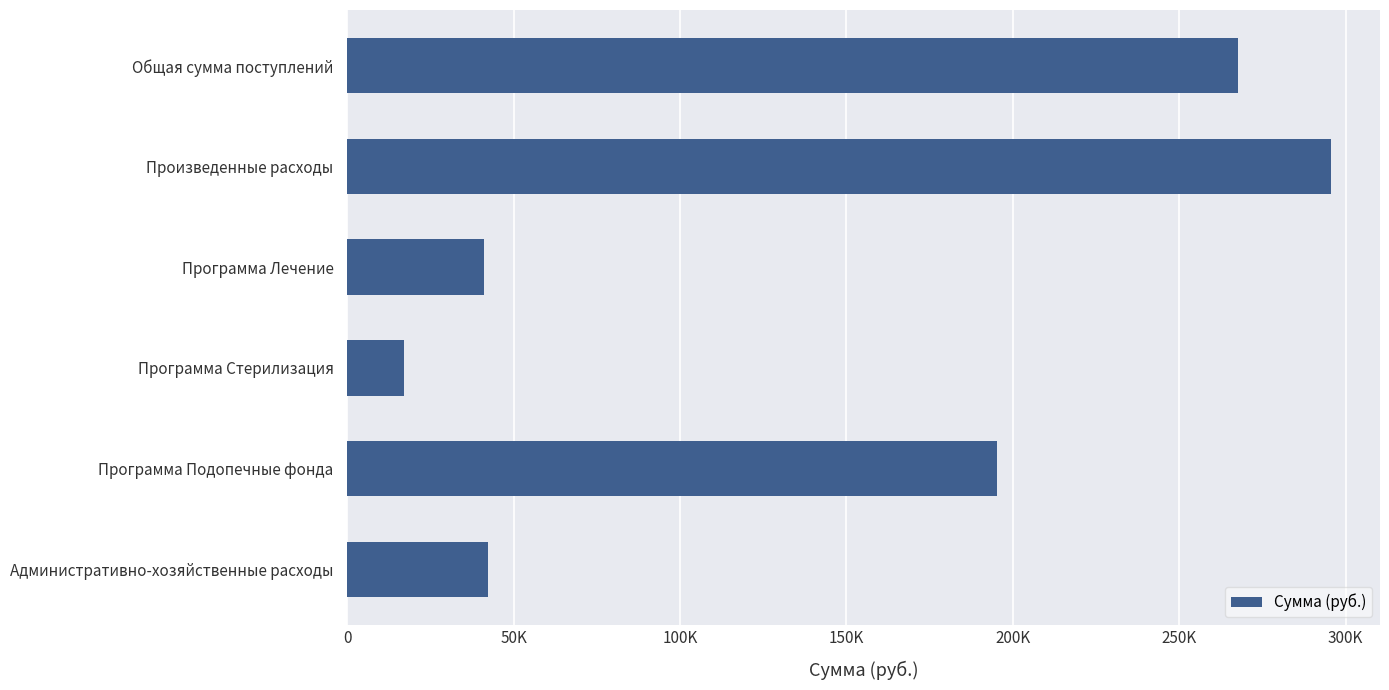

Are the bars horizontal?

Yes